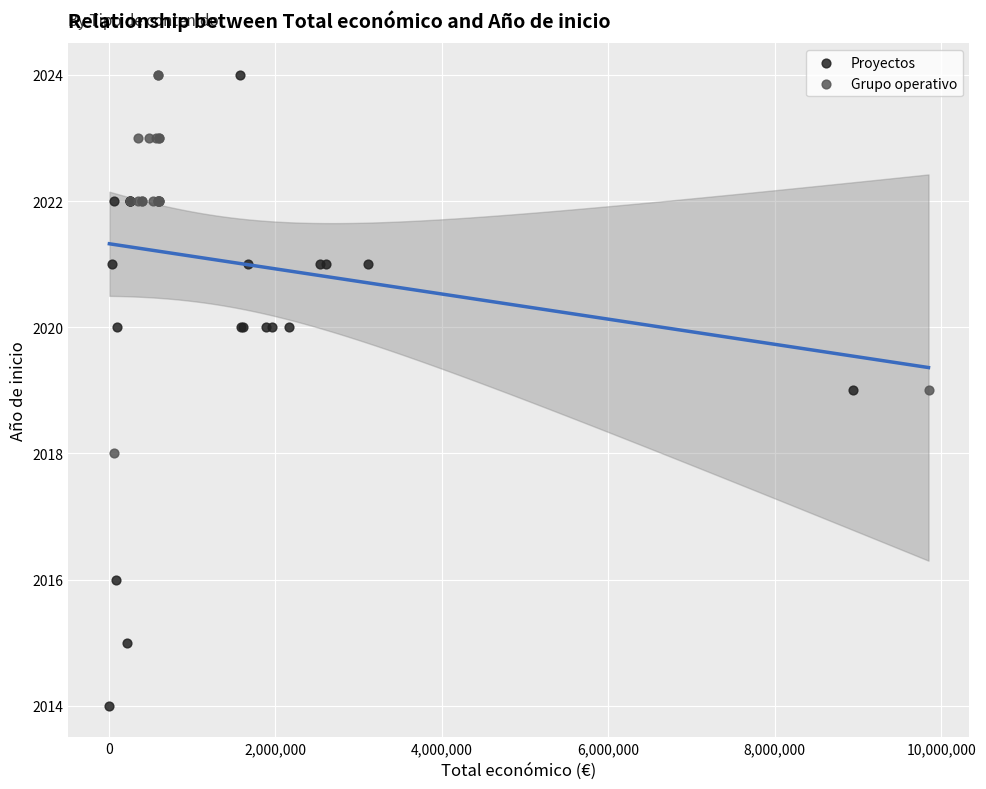

Which series has the largest Y range (max minus min)?

Proyectos